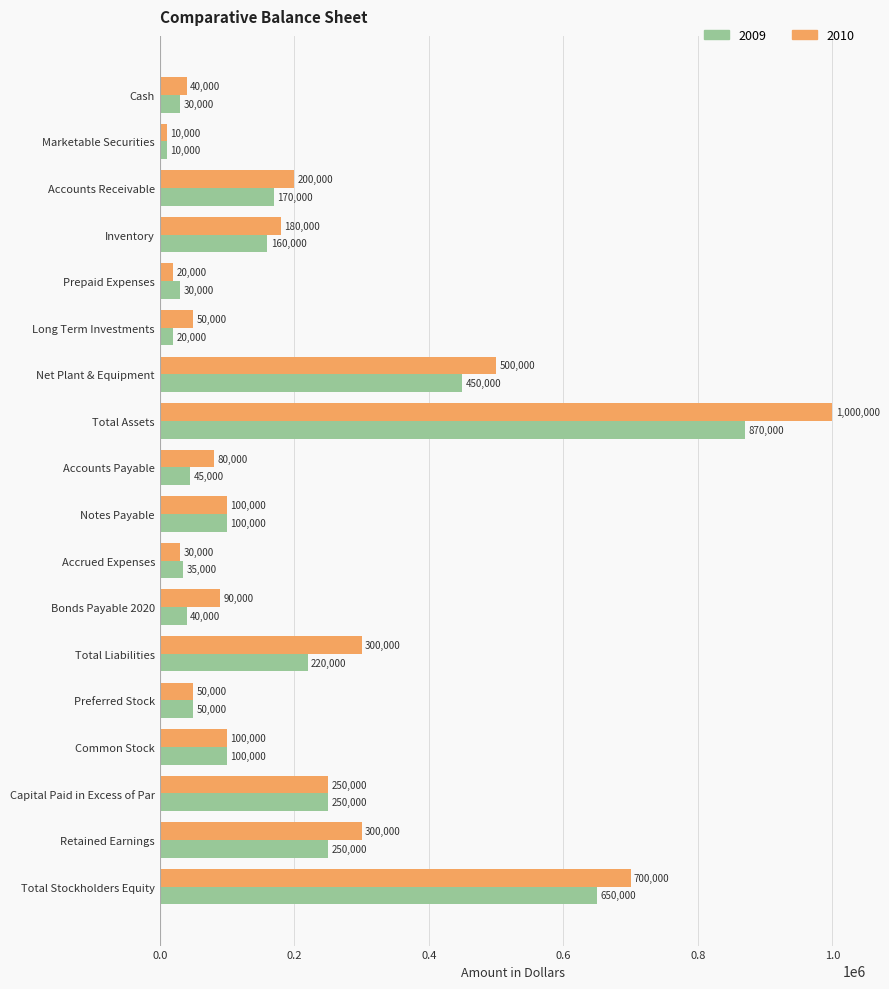

What is the total value across all series at Accounts Receivable?

370000